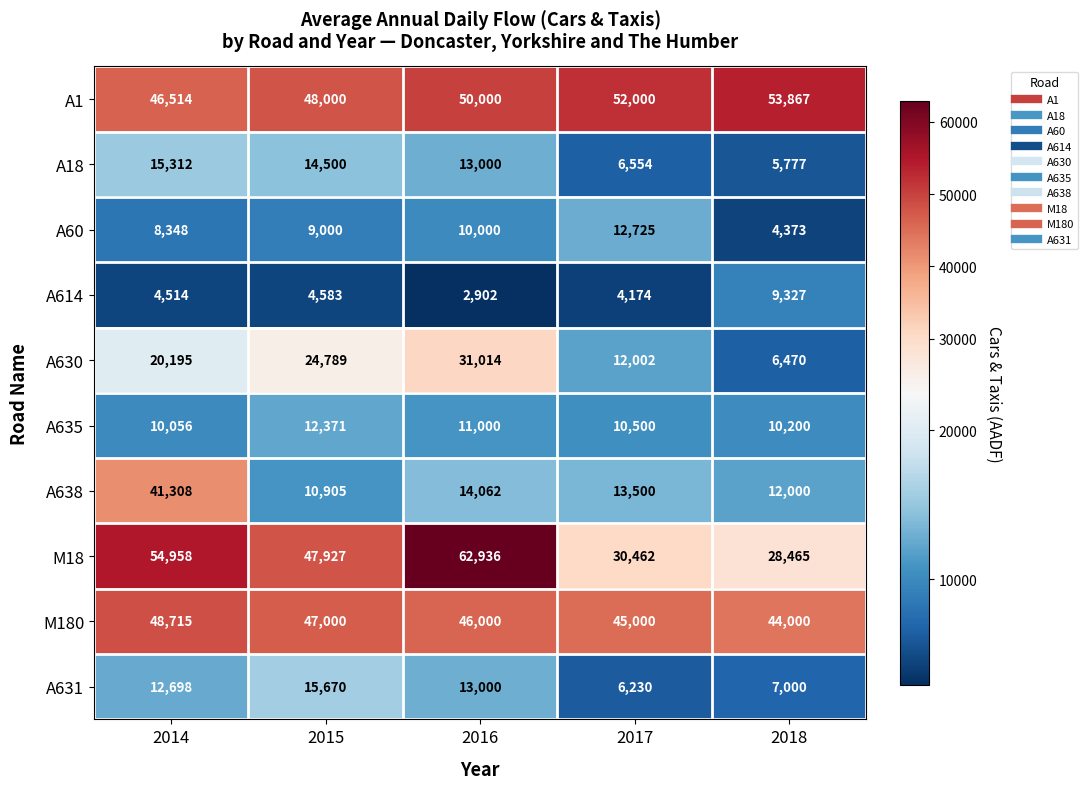

What is the sum of the A18 values at 2018 and 2017?

12331